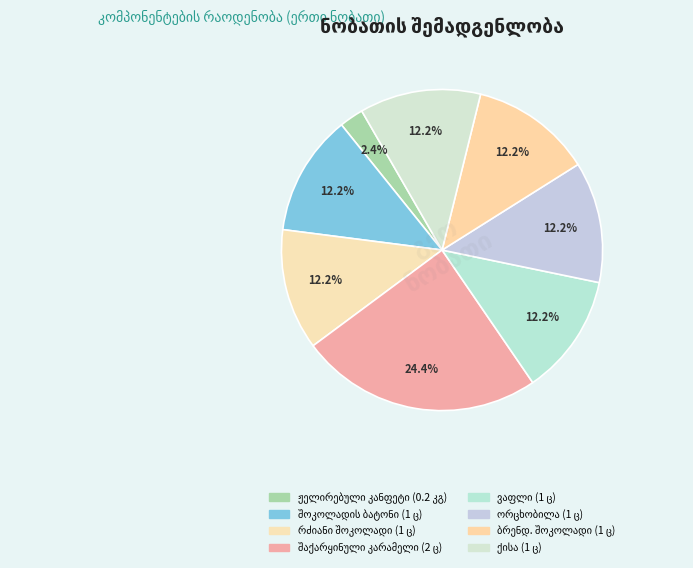

How many segments does this pie chart have?

8